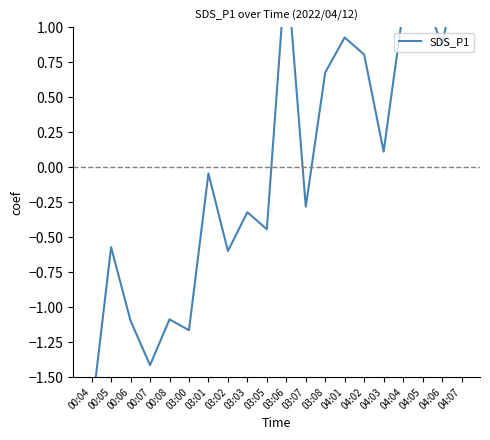

Between 04:03 and 03:00, which is larger?

04:03